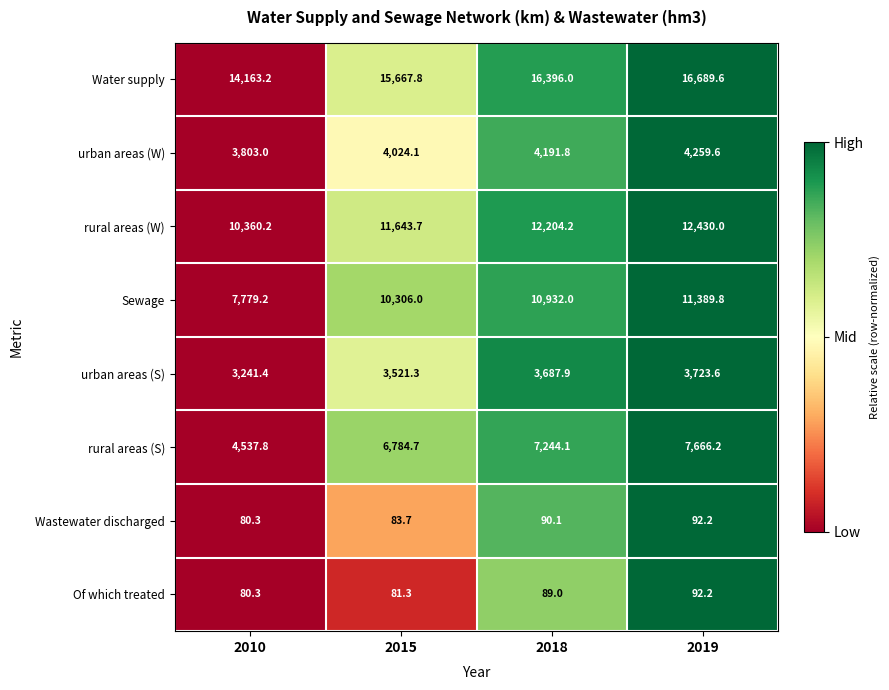

What is the maximum value shown in the chart?

16689.6